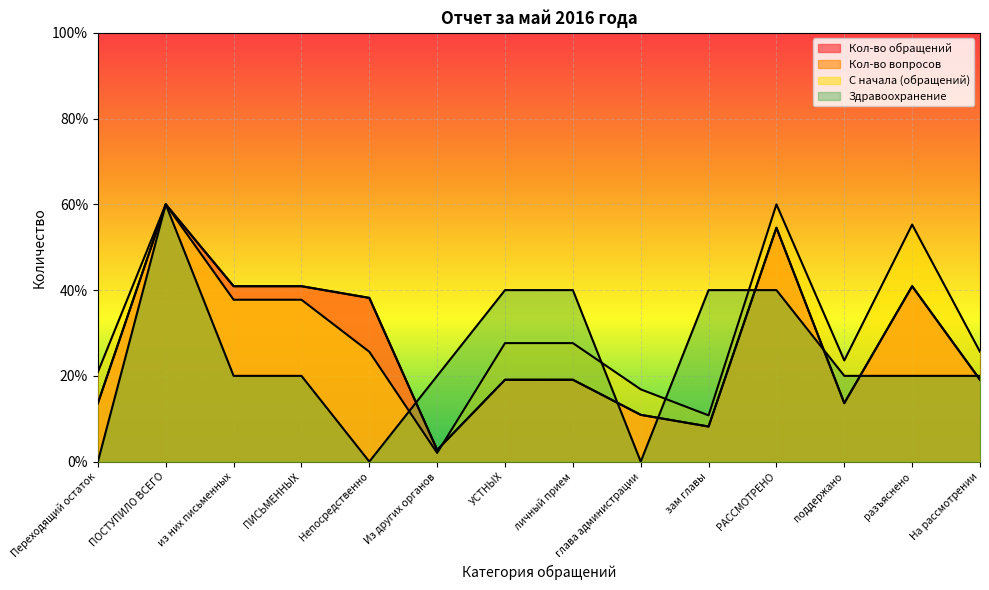

In Кол-во вопросов, how many points are higher than both neighbors (excluding endpoints)?

3